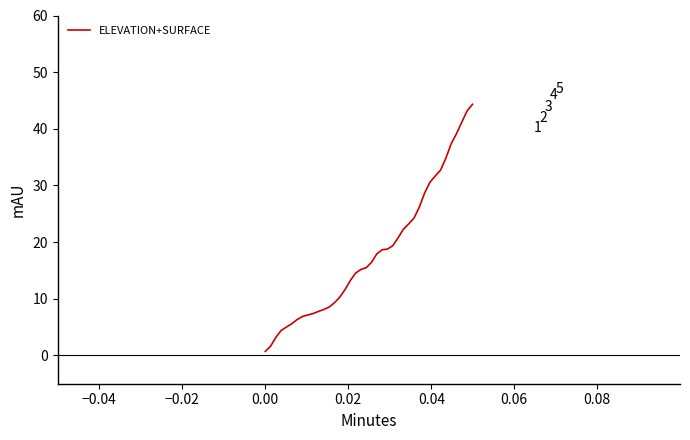

What is the maximum value shown in the chart?

44.3